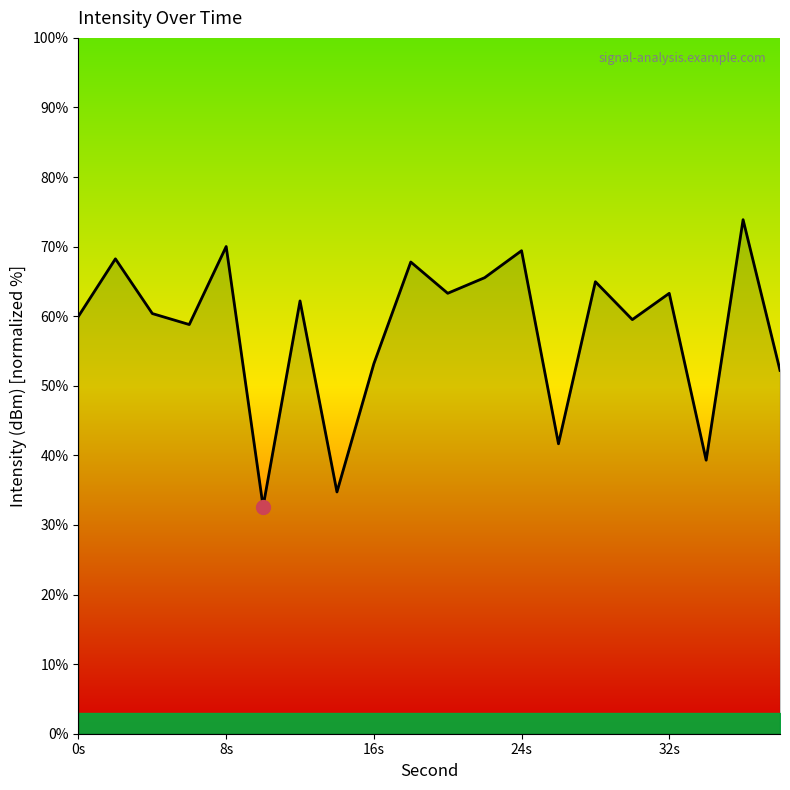

What is the difference between the maximum and minimum values?

41.2